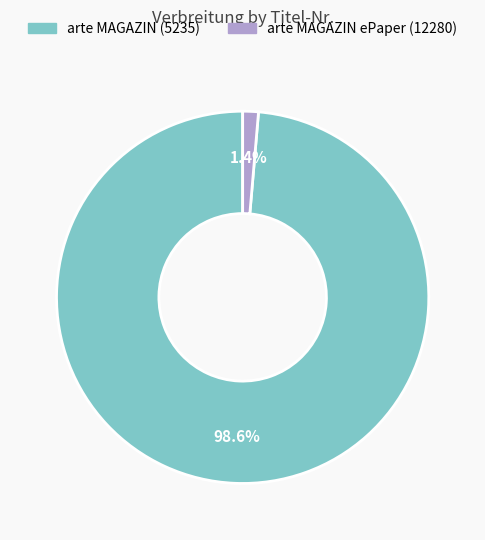

Is arte MAGAZIN ePaper (12280) the majority of the pie?

No